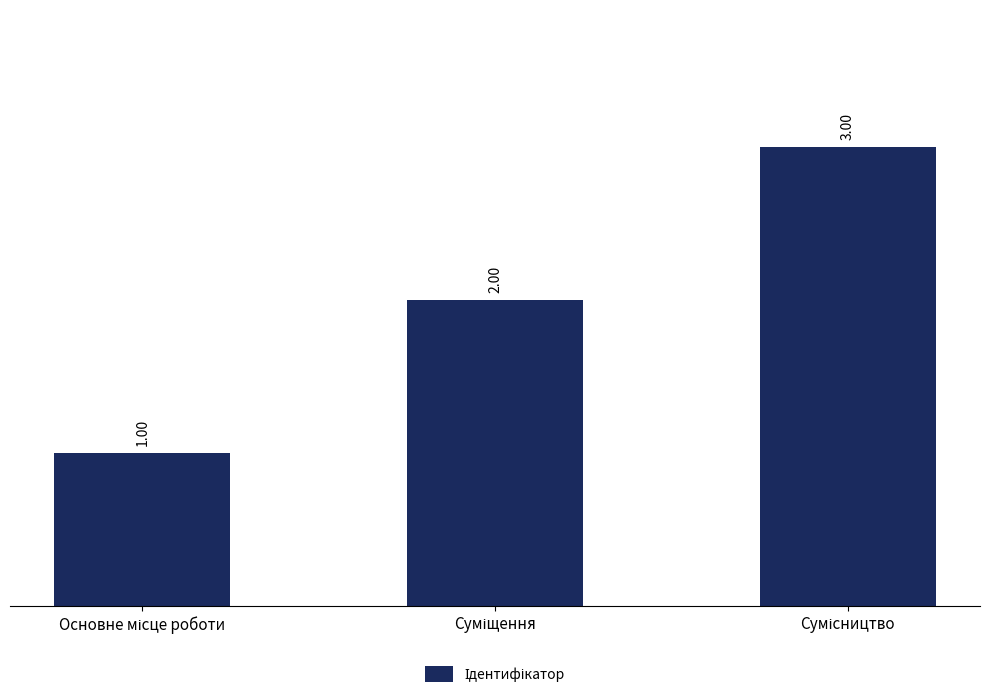

What is the sum of all values?

6